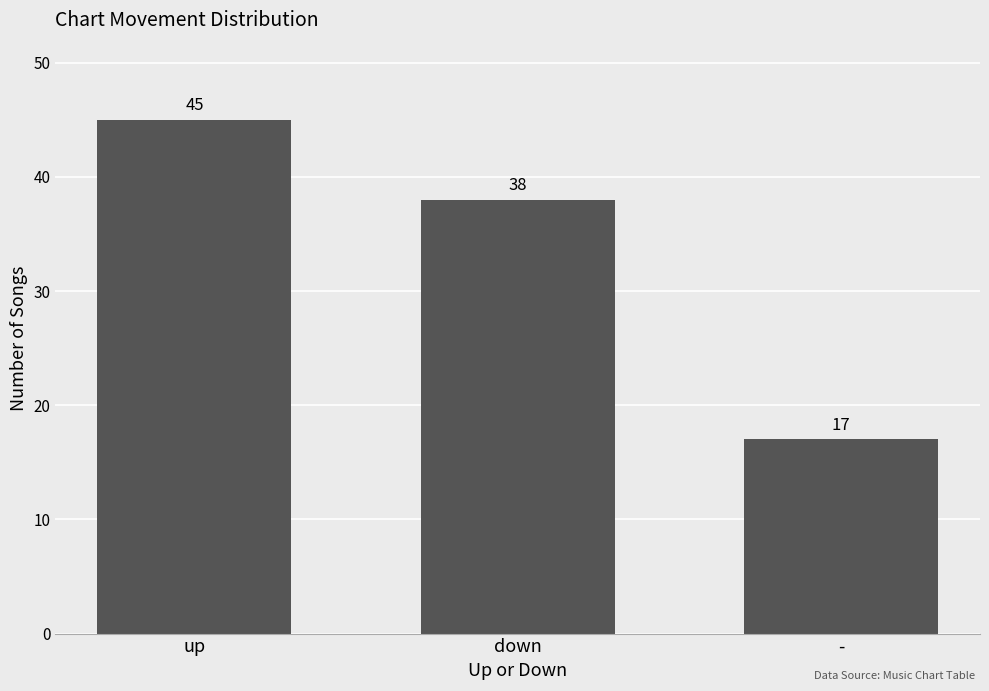

What is the sum of the values at down and up?

83